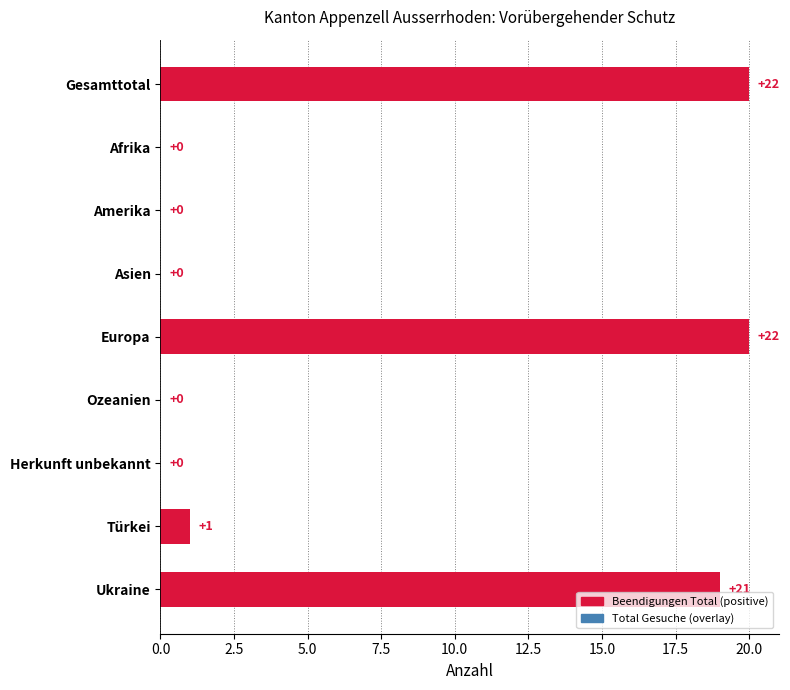

The value of Total Gesuche at Europa is 1. True or false?

False